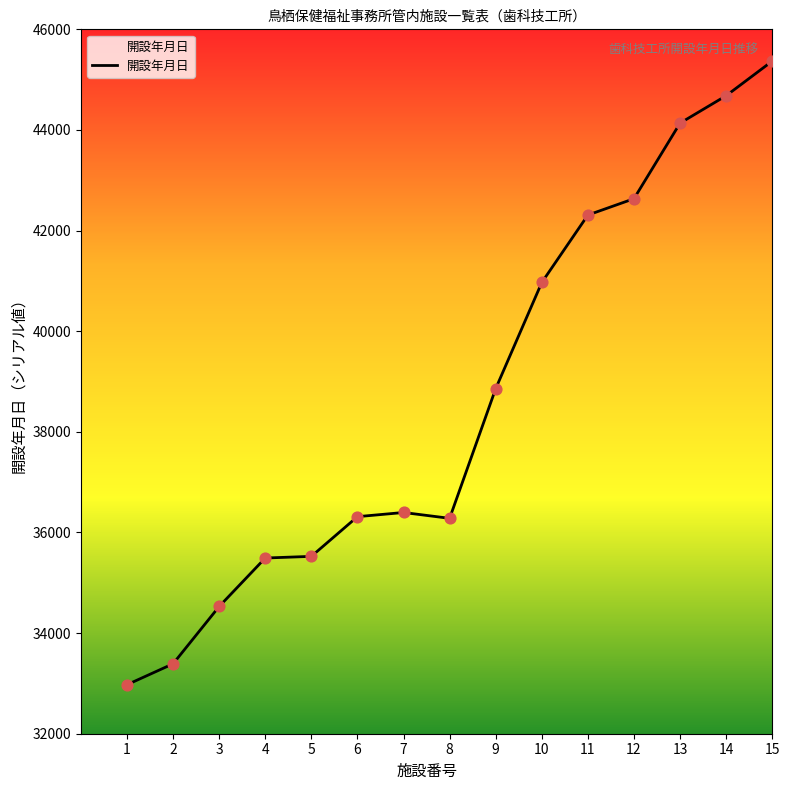

What is the change in value from 13 to 14?

+545